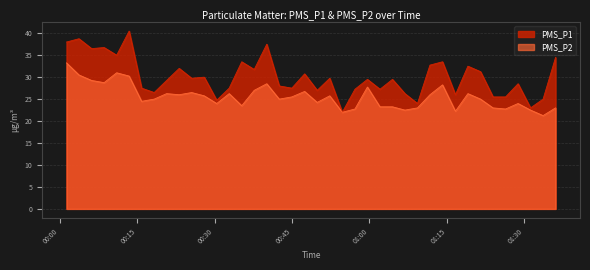

What is the approximate value of PMS_P2 at 2021/10/14 00:06:10?

29.2